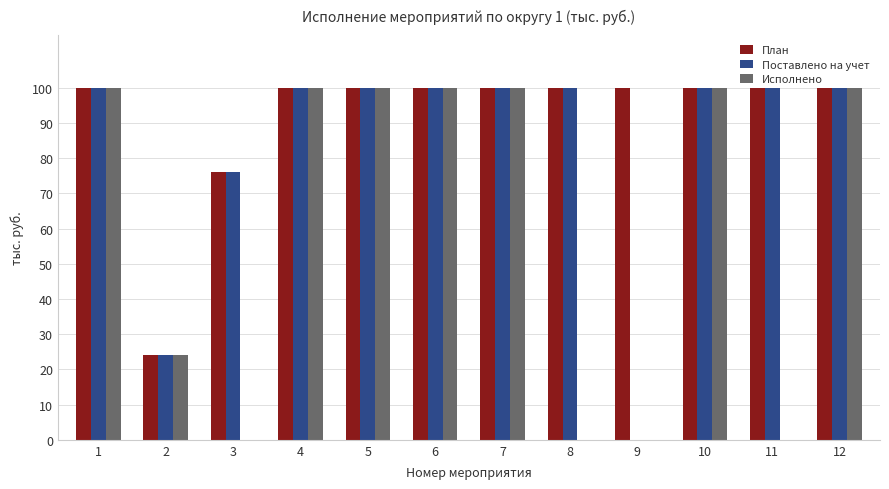

How many categories are shown in the chart?

12